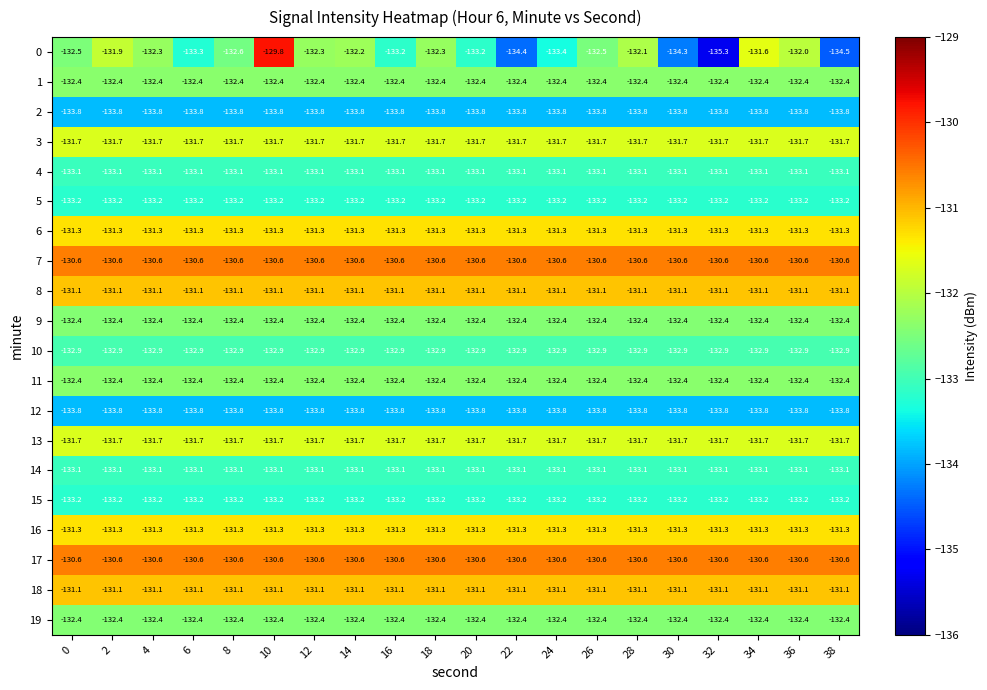

Is it true that 5 equals -207.8 at 16?

False